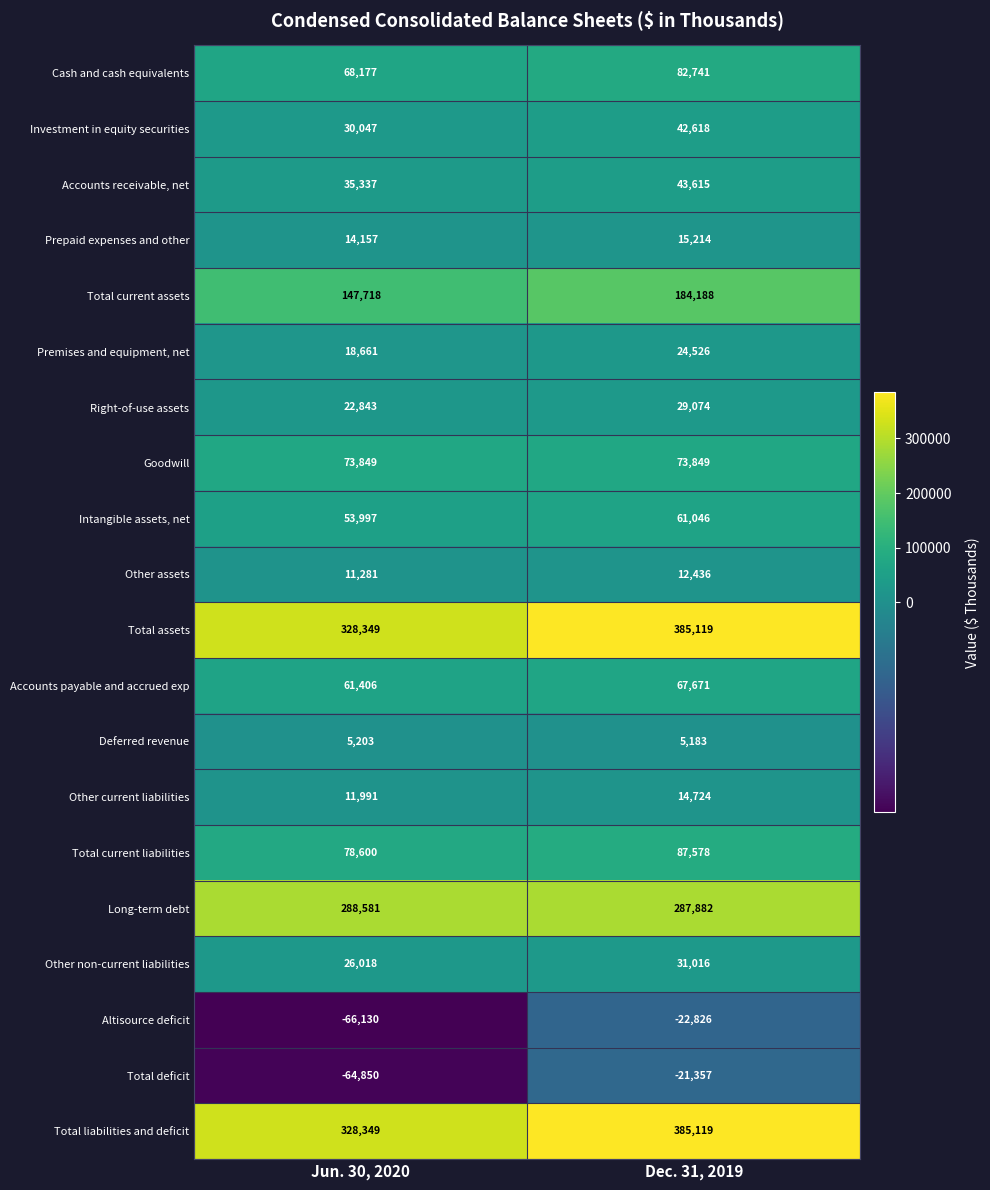

Rank the categories by Total assets value from lowest to highest.

Jun. 30, 2020, Dec. 31, 2019